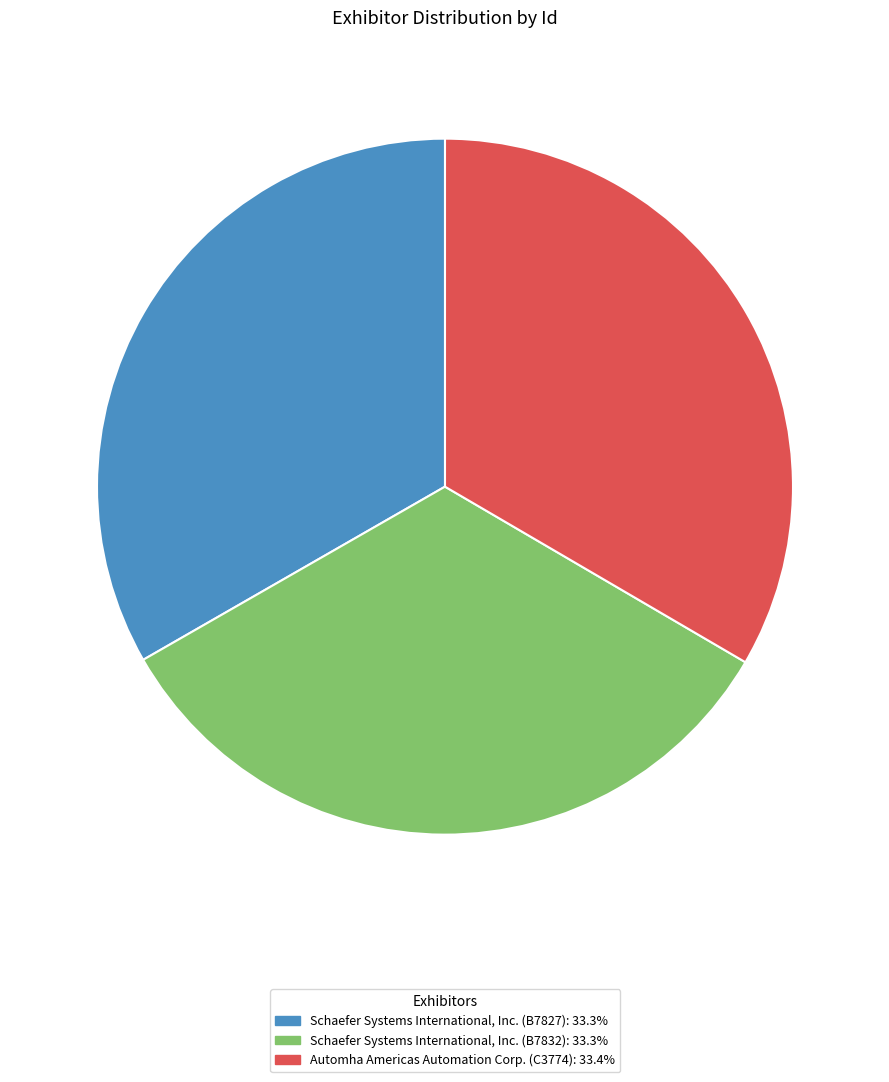

Is the sum of Automha Americas Automation Corp. (C3774) and Schaefer Systems International, Inc. (B7827) greater than half?

Yes